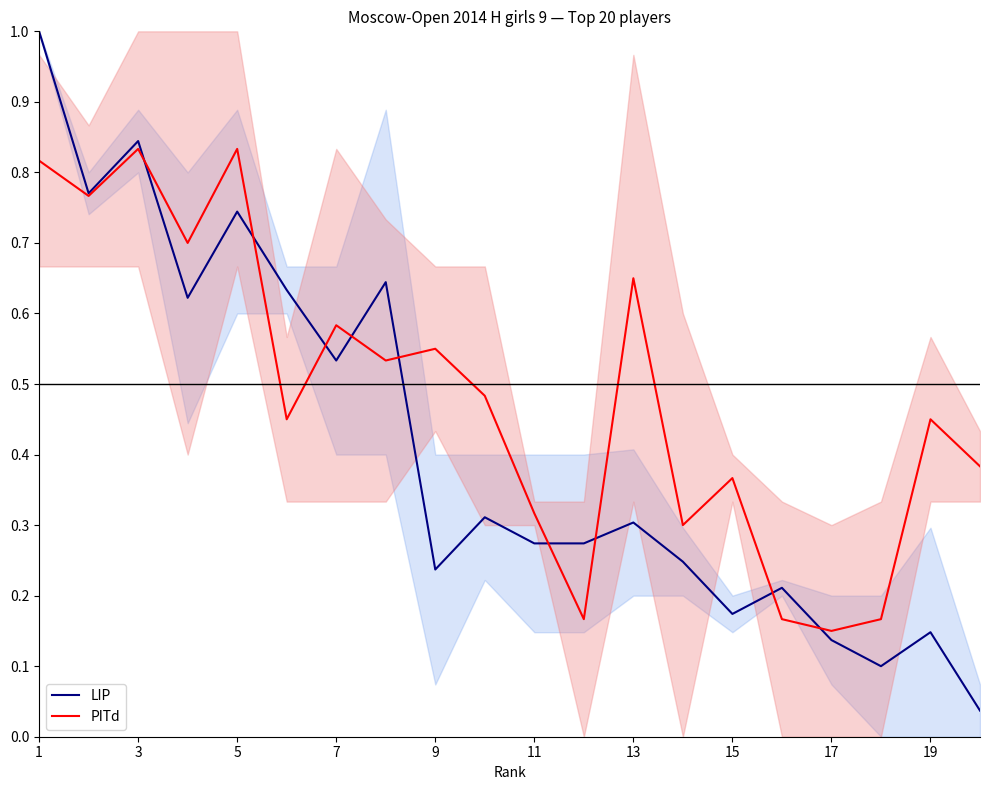

At how many categories does at least one series exceed 0?

20